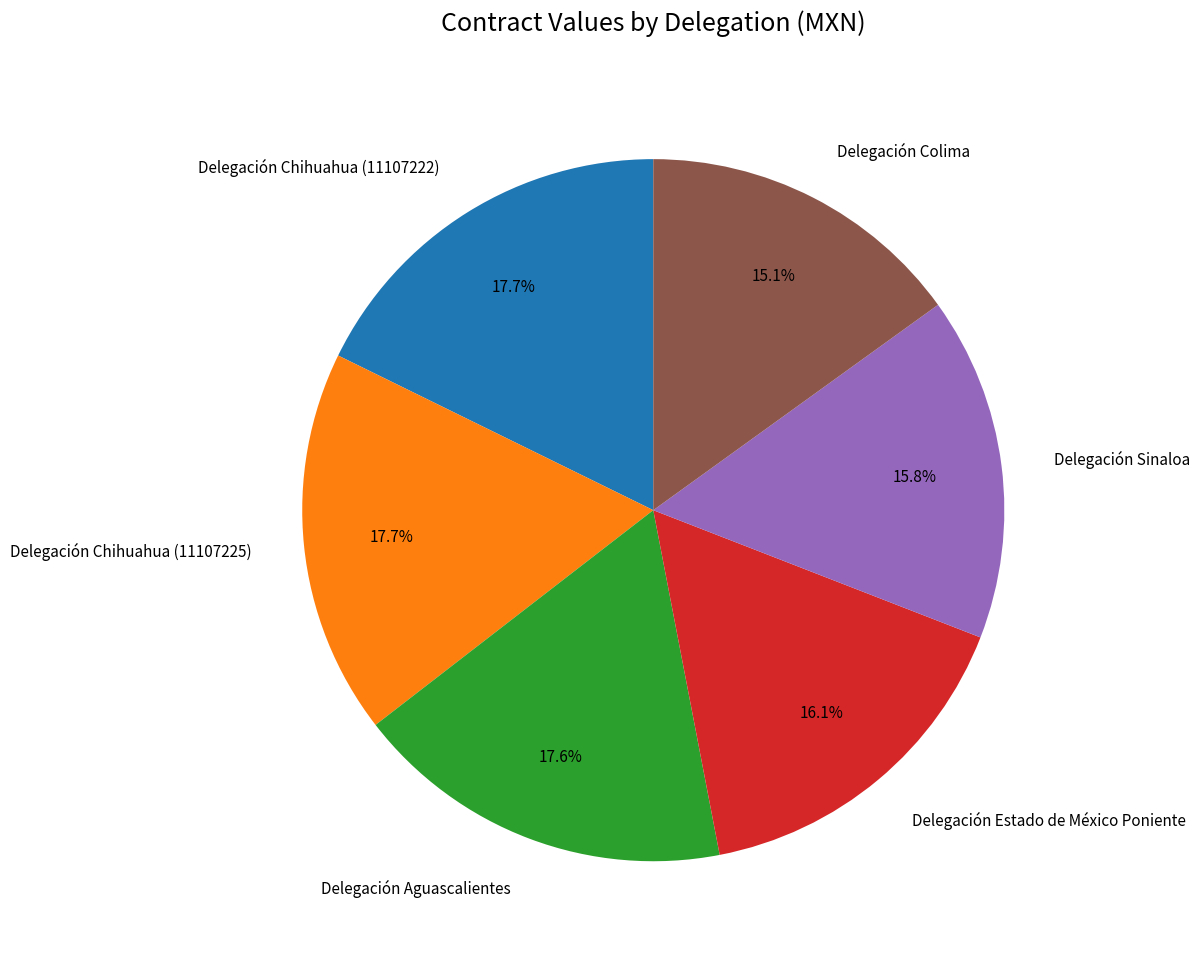

Does Delegación Chihuahua (11107222) account for over 50% of the chart?

No